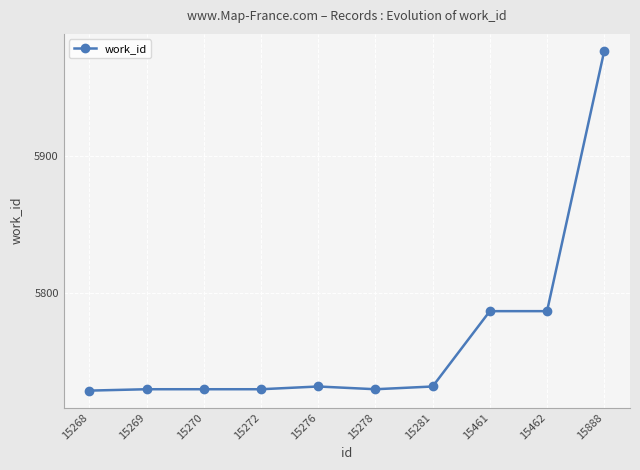

Count the number of data series in this chart.

1